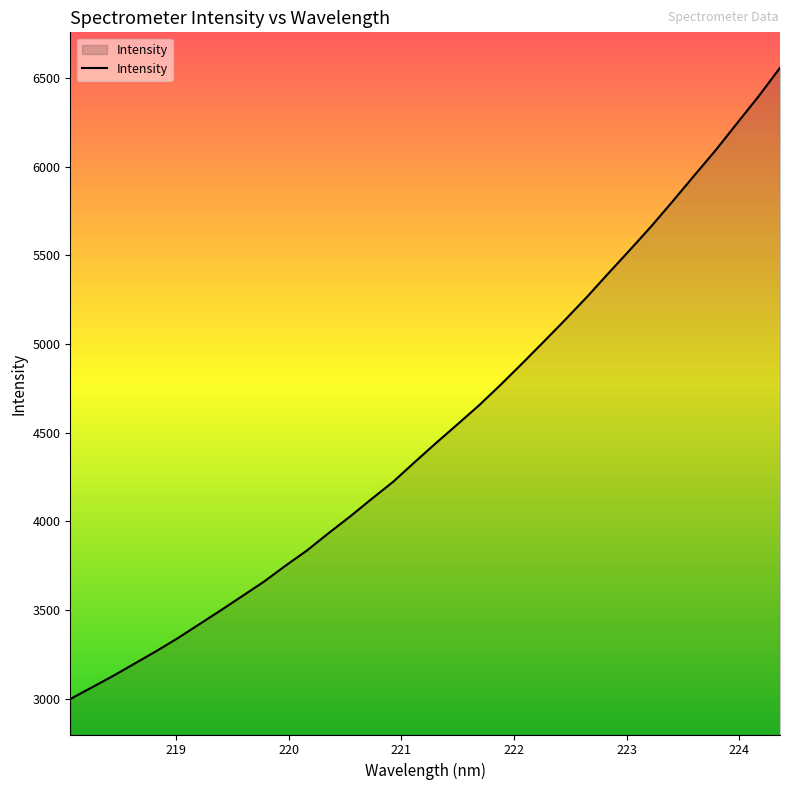

What is the difference between the maximum and minimum values?

3559.4